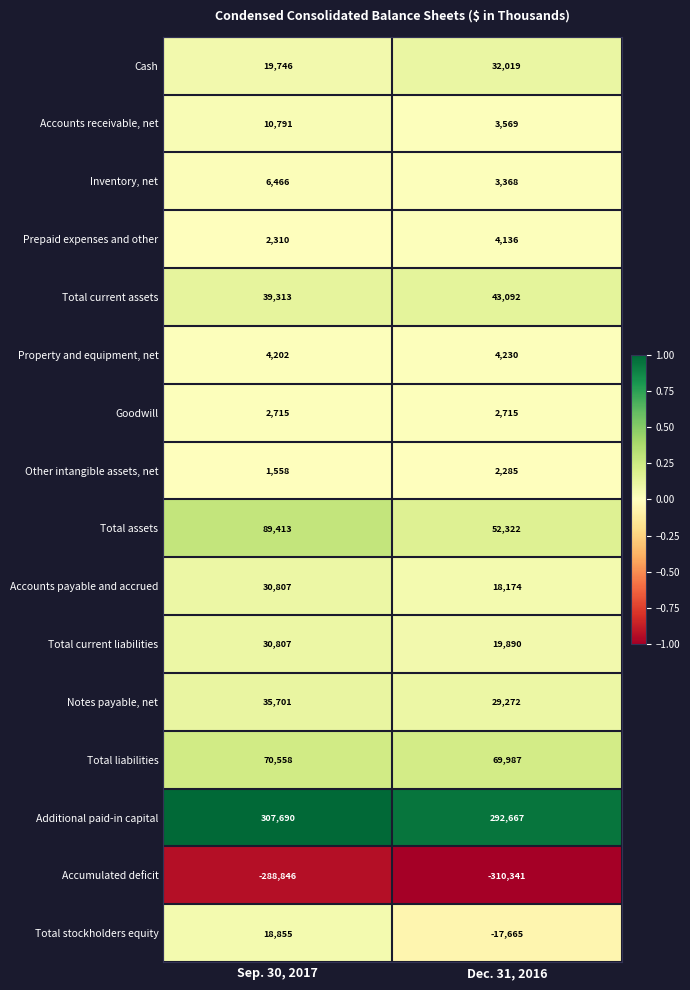

What is the maximum value shown in the chart?

307690